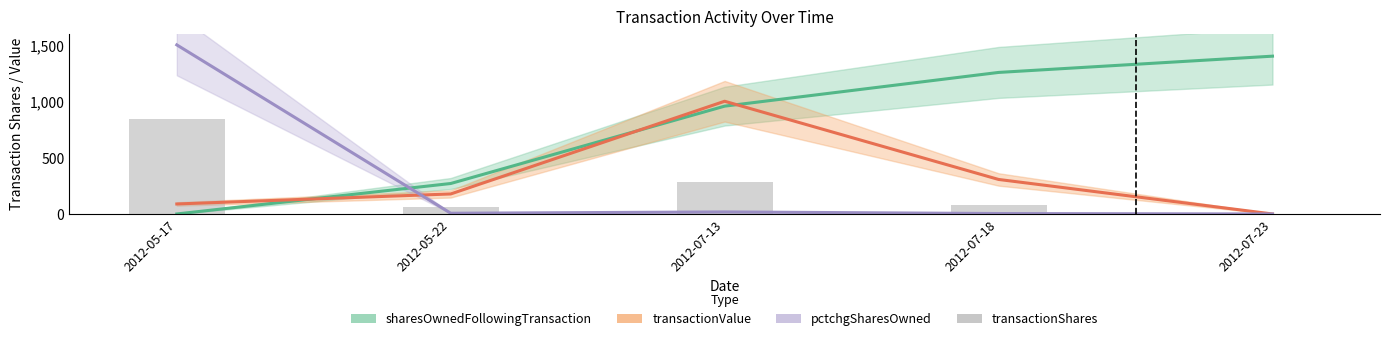

Are the bars grouped side by side (vs. stacked)?

No